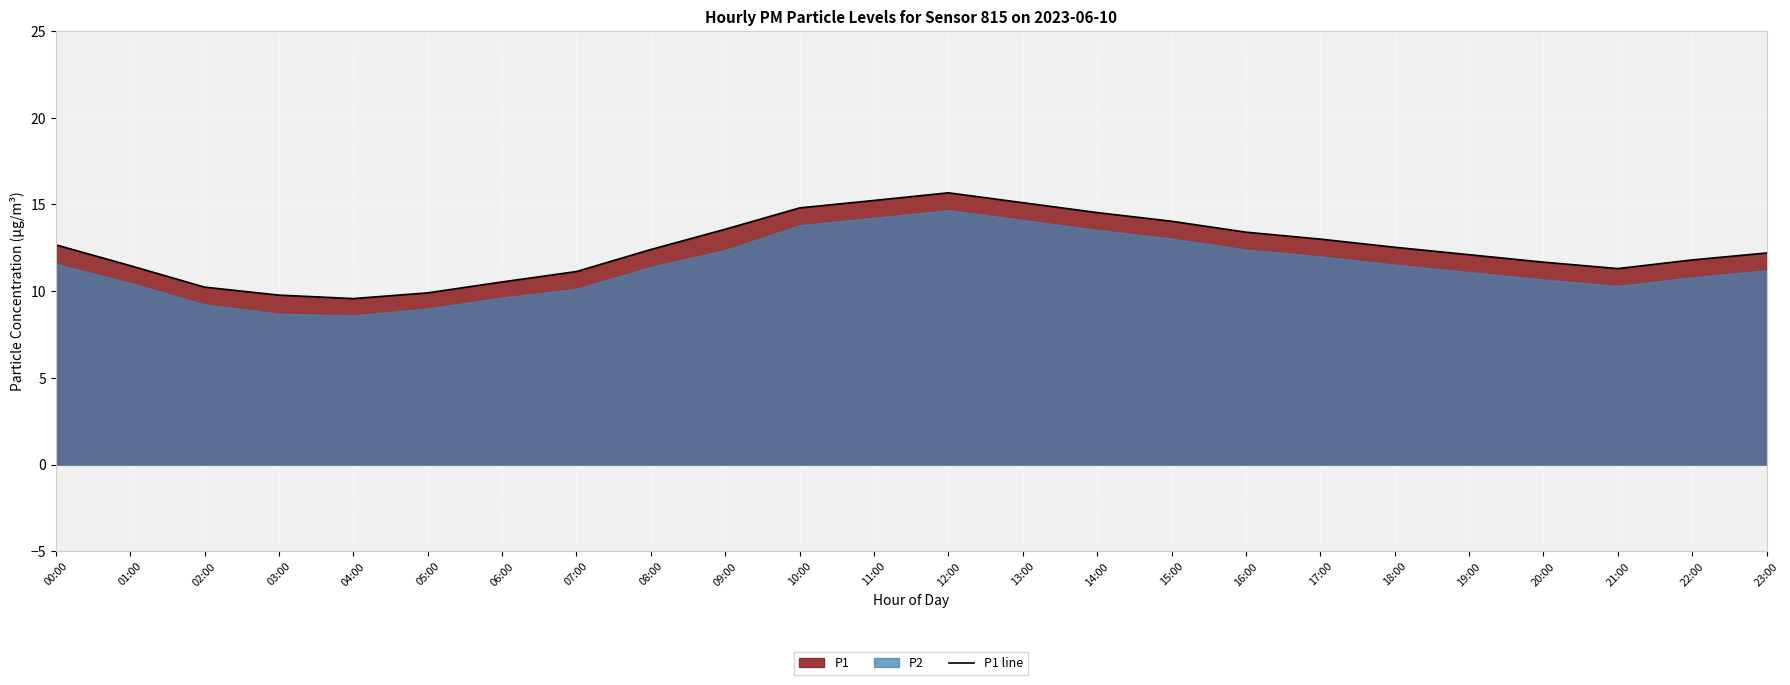

What is the difference between the values at 19:00 and 18:00?

0.4